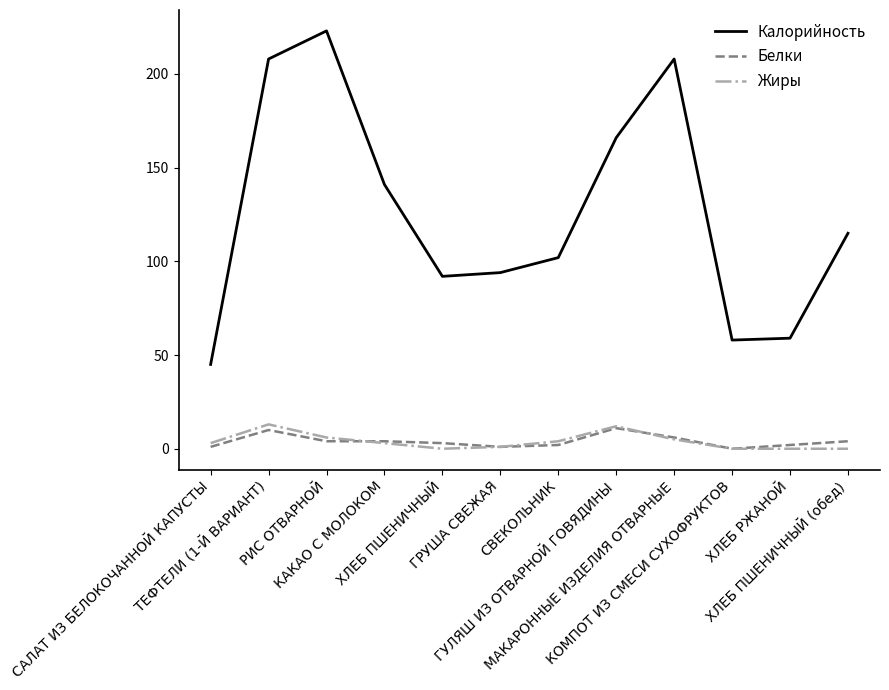

List the series in order of their peak value, lowest first.

Белки, Жиры, Калорийность